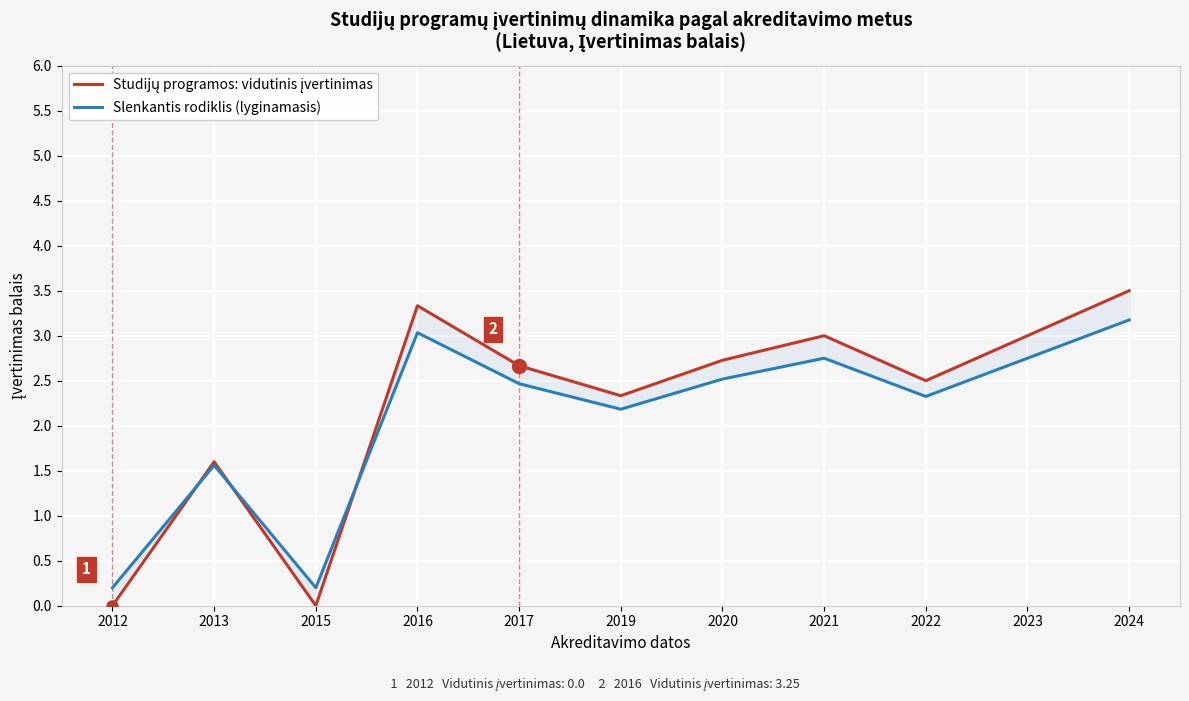

The Slenkantis rodiklis (lyginamasis) series shows 3.6 at 2021. True or false?

False